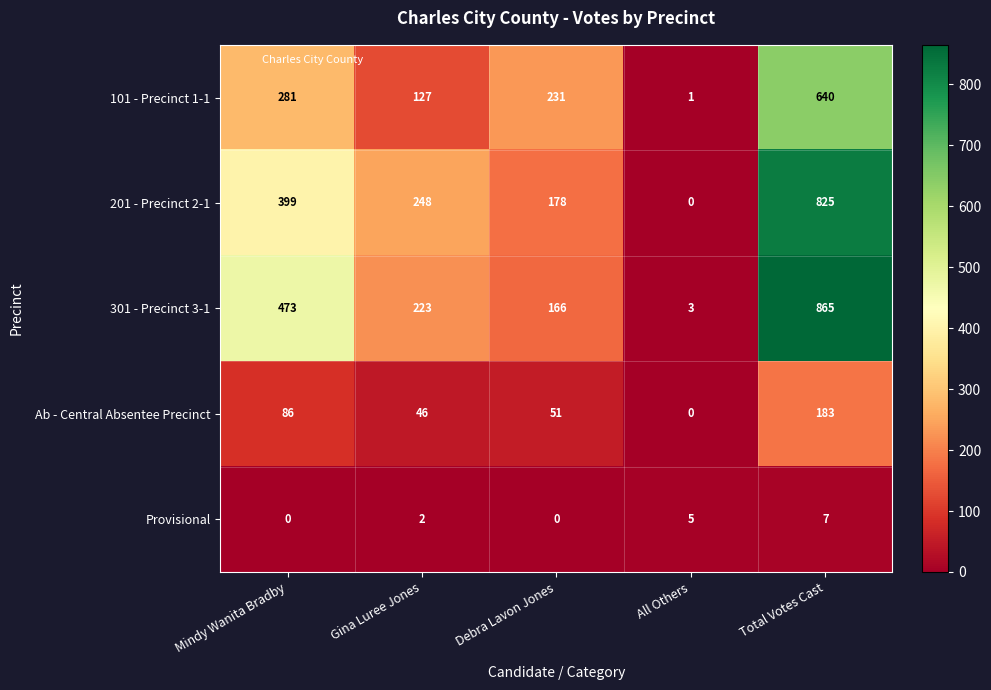

Reading left to right, what are all the values shown in this chart?

101 - Precinct 1-1: Mindy Wanita Bradby=281	Gina Luree Jones=127	Debra Lavon Jones=231	All Others=1	Total Votes Cast=640
201 - Precinct 2-1: Mindy Wanita Bradby=399	Gina Luree Jones=248	Debra Lavon Jones=178	All Others=0	Total Votes Cast=825
301 - Precinct 3-1: Mindy Wanita Bradby=473	Gina Luree Jones=223	Debra Lavon Jones=166	All Others=3	Total Votes Cast=865
Ab - Central Absentee Precinct: Mindy Wanita Bradby=86	Gina Luree Jones=46	Debra Lavon Jones=51	All Others=0	Total Votes Cast=183
Provisional: Mindy Wanita Bradby=0	Gina Luree Jones=2	Debra Lavon Jones=0	All Others=5	Total Votes Cast=7